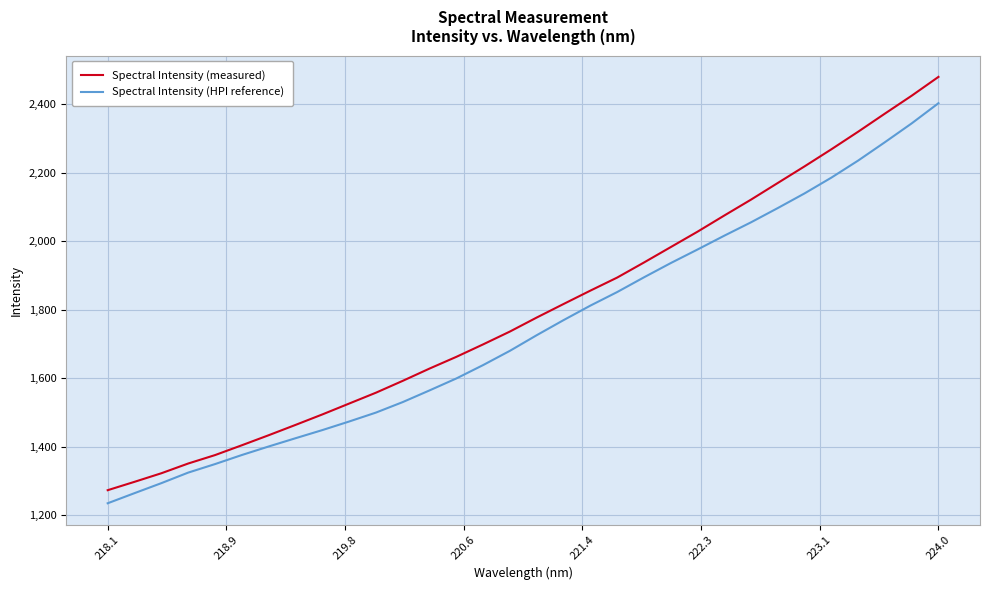

What is the difference between the maximum and minimum values in the Spectral Intensity (HPI reference) series?

1168.2